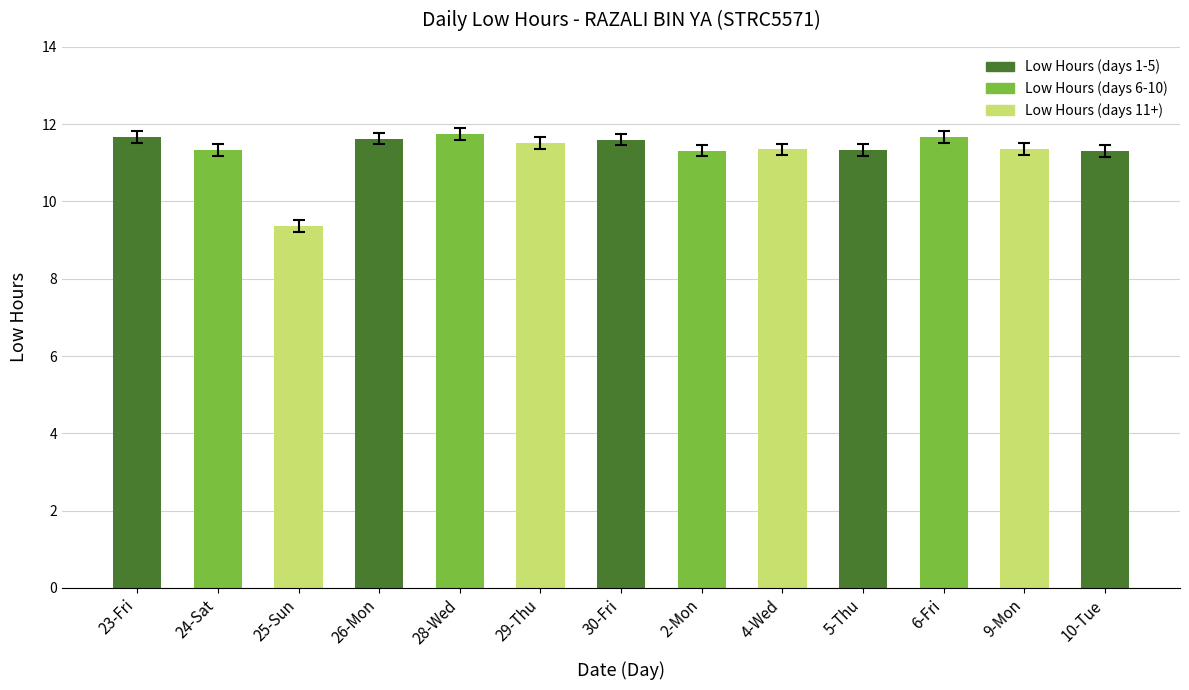

The chart shows a value of 11.5 at 29-Thu. True or false?

True